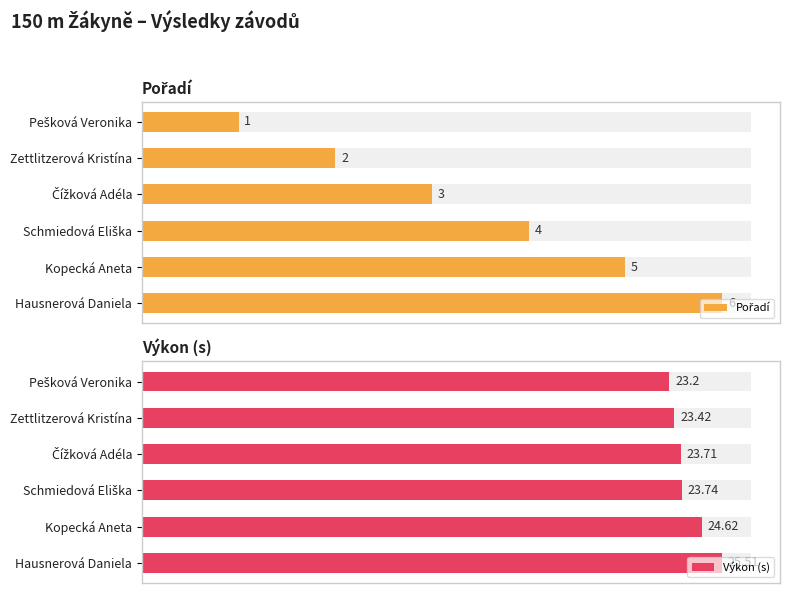

How many Pořadí values are between 2 and 5?

4